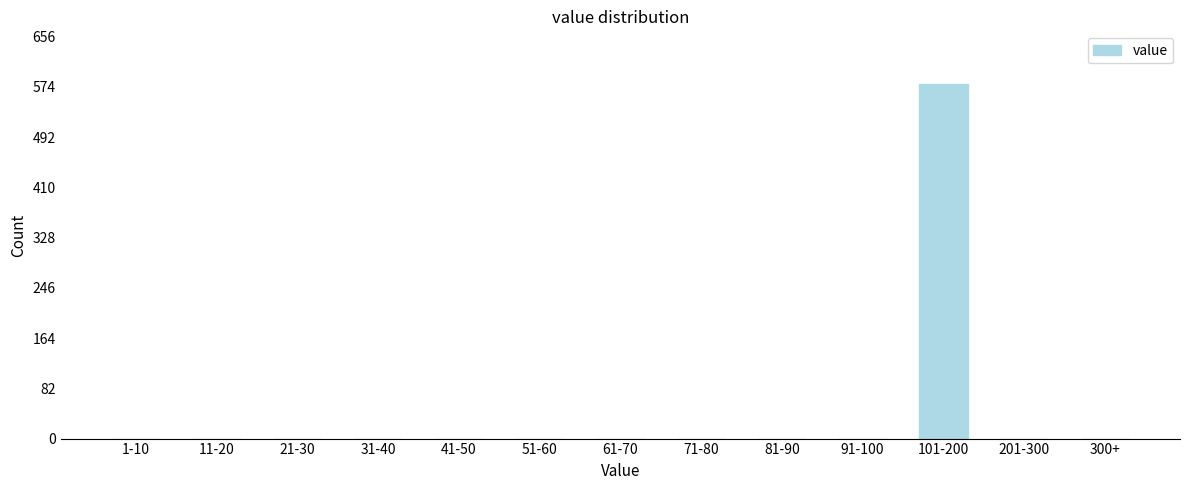

Reading right to left, what are all the values shown in this chart?

300+=0	201-300=0	101-200=578	91-100=0	81-90=0	71-80=0	61-70=0	51-60=0	41-50=0	31-40=0	21-30=0	11-20=0	1-10=0